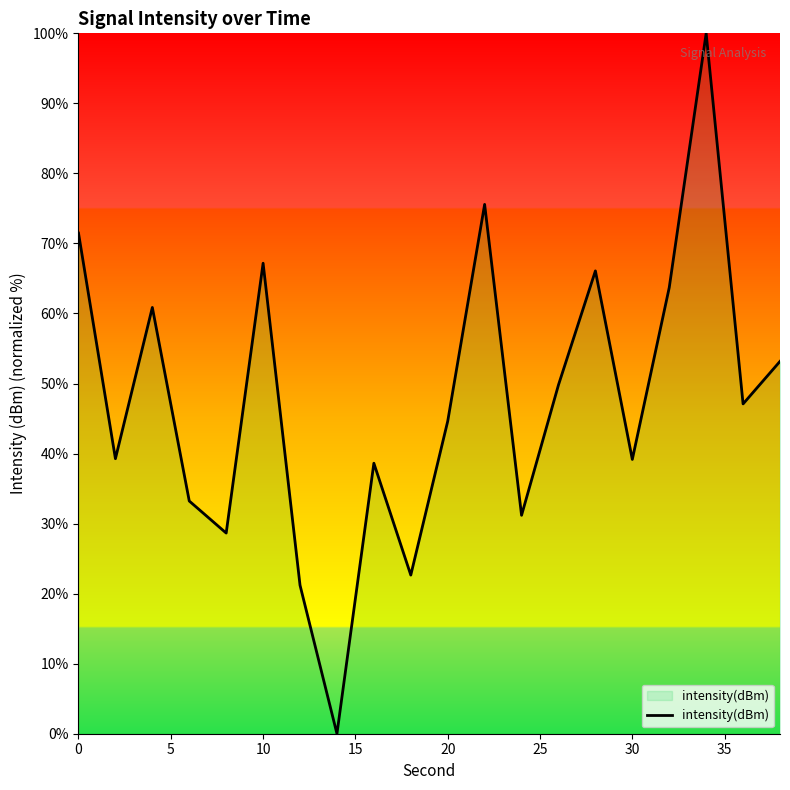

What is the difference between the maximum and minimum values?

100.0